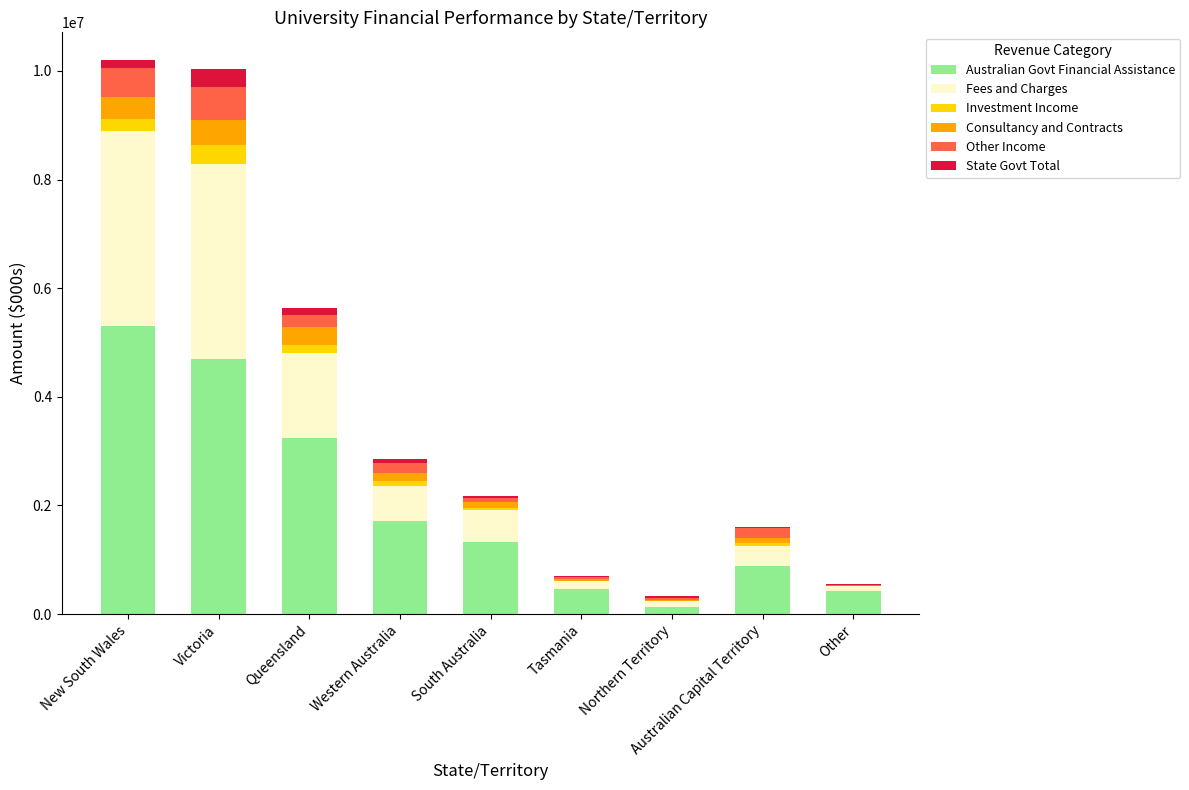

What is the sum of all Australian Govt Financial Assistance values?

18186283